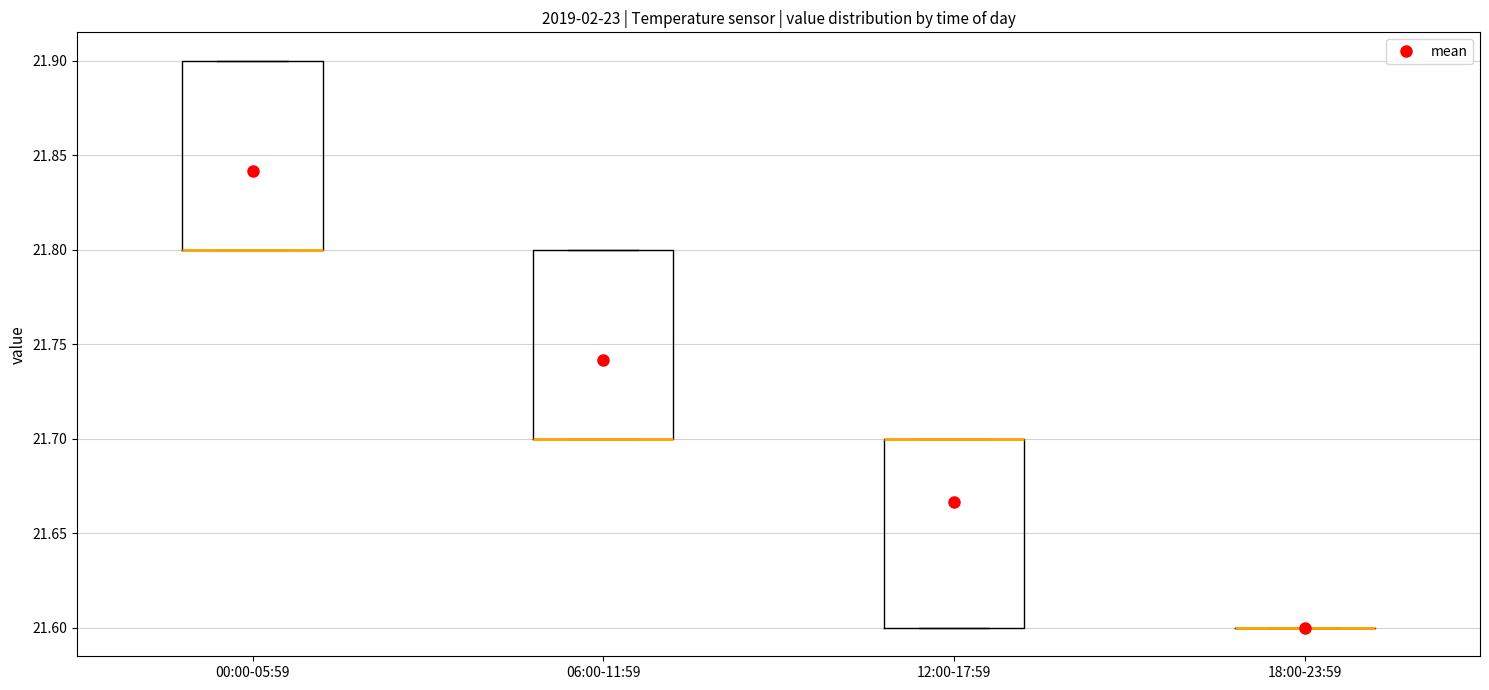

Reading left to right, read every box against the y-axis: the position of its median line, the range the box covers, and the ends of its whiskers. The values are not printed on the chart, so give them approximately, as read against the axis.

00:00-05:59: median 21.8 (drawn on the box's lower edge), box 21.8 to 21.9, whiskers 21.8 to 21.9
06:00-11:59: median 21.7 (drawn on the box's lower edge), box 21.7 to 21.8, whiskers 21.7 to 21.8
12:00-17:59: median 21.7 (drawn on the box's upper edge), box 21.6 to 21.7, whiskers 21.6 to 21.7
18:00-23:59: box collapsed to a line at 21.6, whiskers 21.6 to 21.6